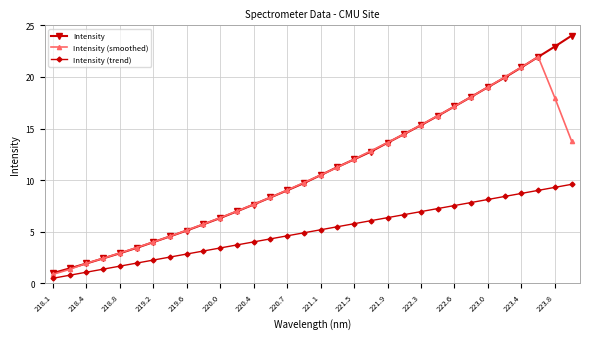

What is the value of the Intensity point at the 6th from the left?

3.4